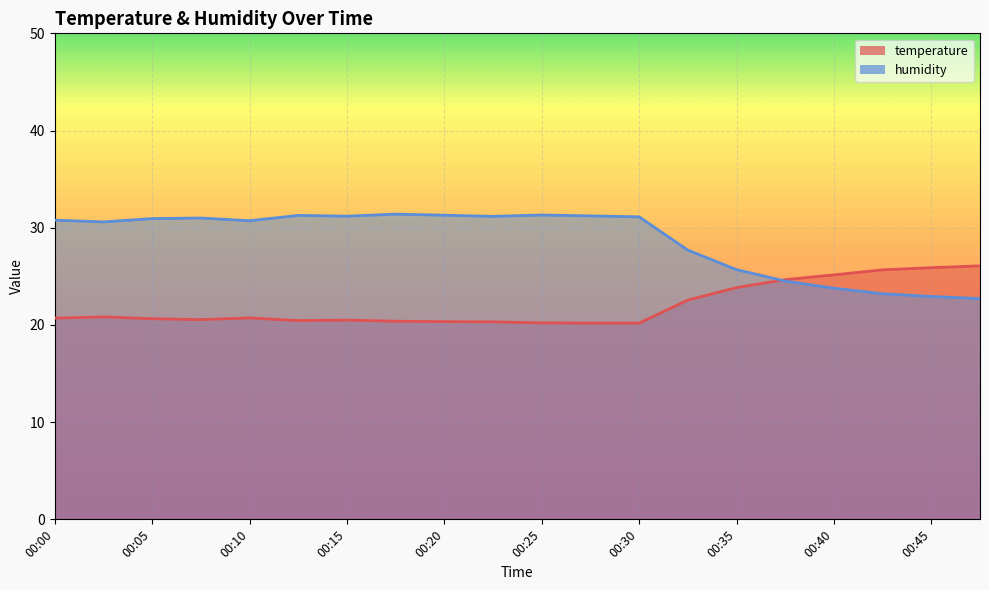

What are all the series names shown in the legend?

temperature, humidity